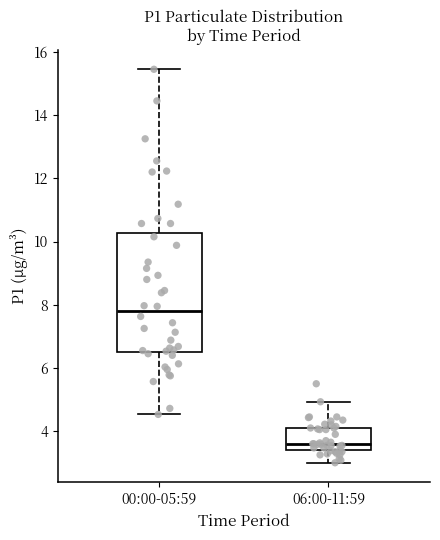

Comparing the boxes themselves (not the whiskers), which one is the tallest?

00:00-05:59